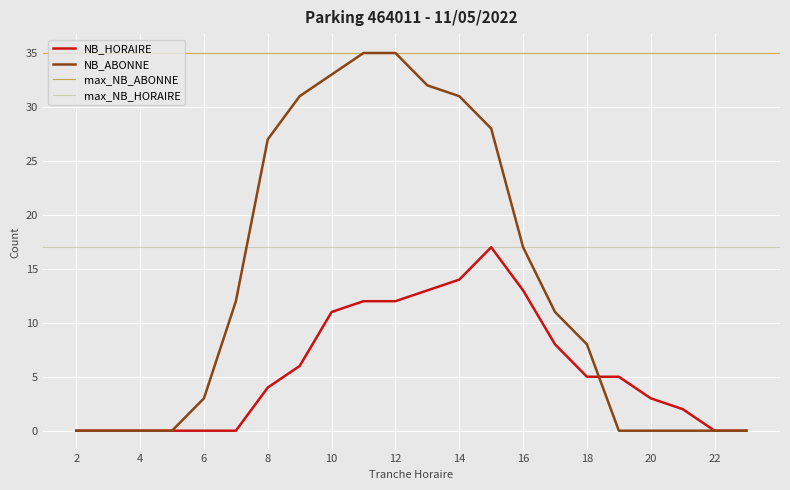

How many data points in NB_HORAIRE are less than 5?

11